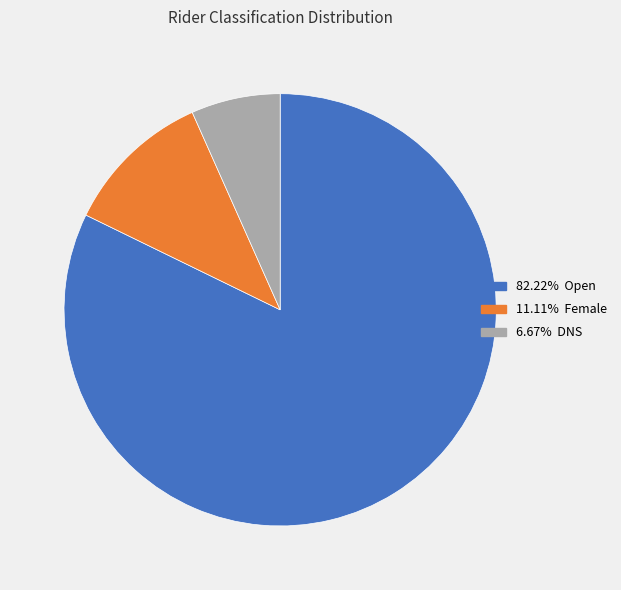

Is there any slice that represents more than half of the pie?

Yes